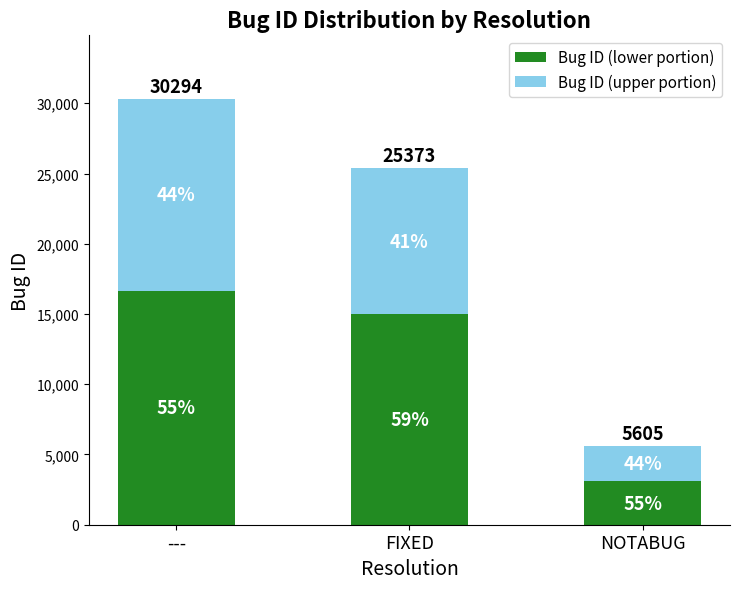

Which series changed the most between --- and NOTABUG?

Bug ID (lower portion)